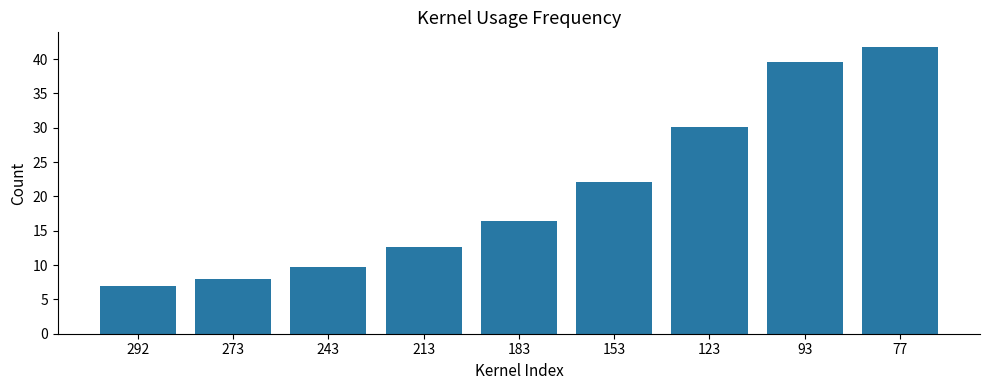

How many data points are above 16?

5